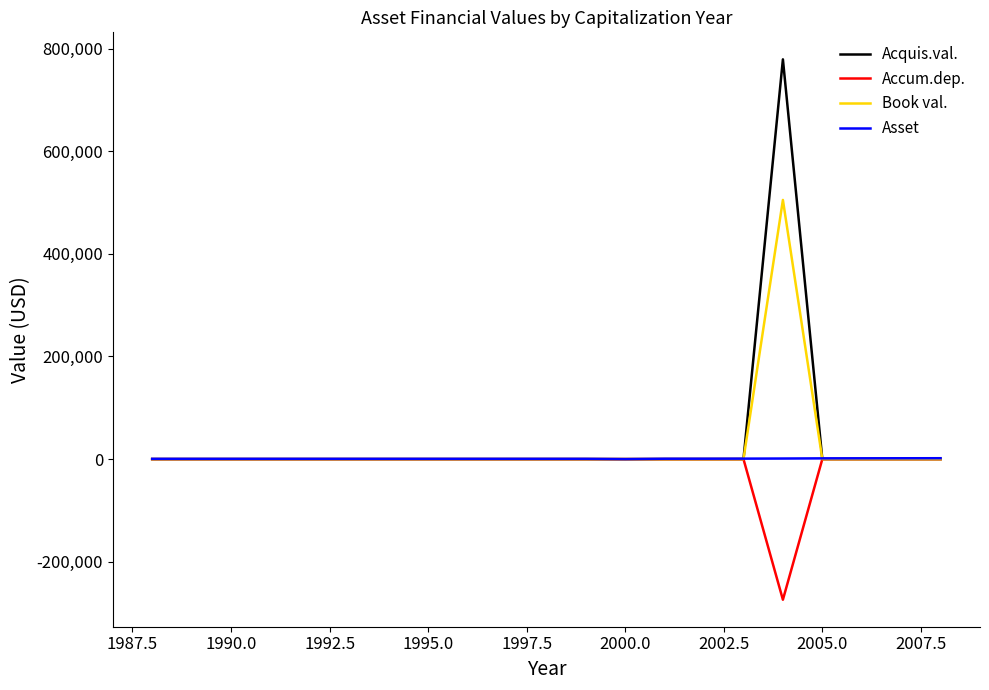

Which series has the widest spread of values?

Acquis.val.